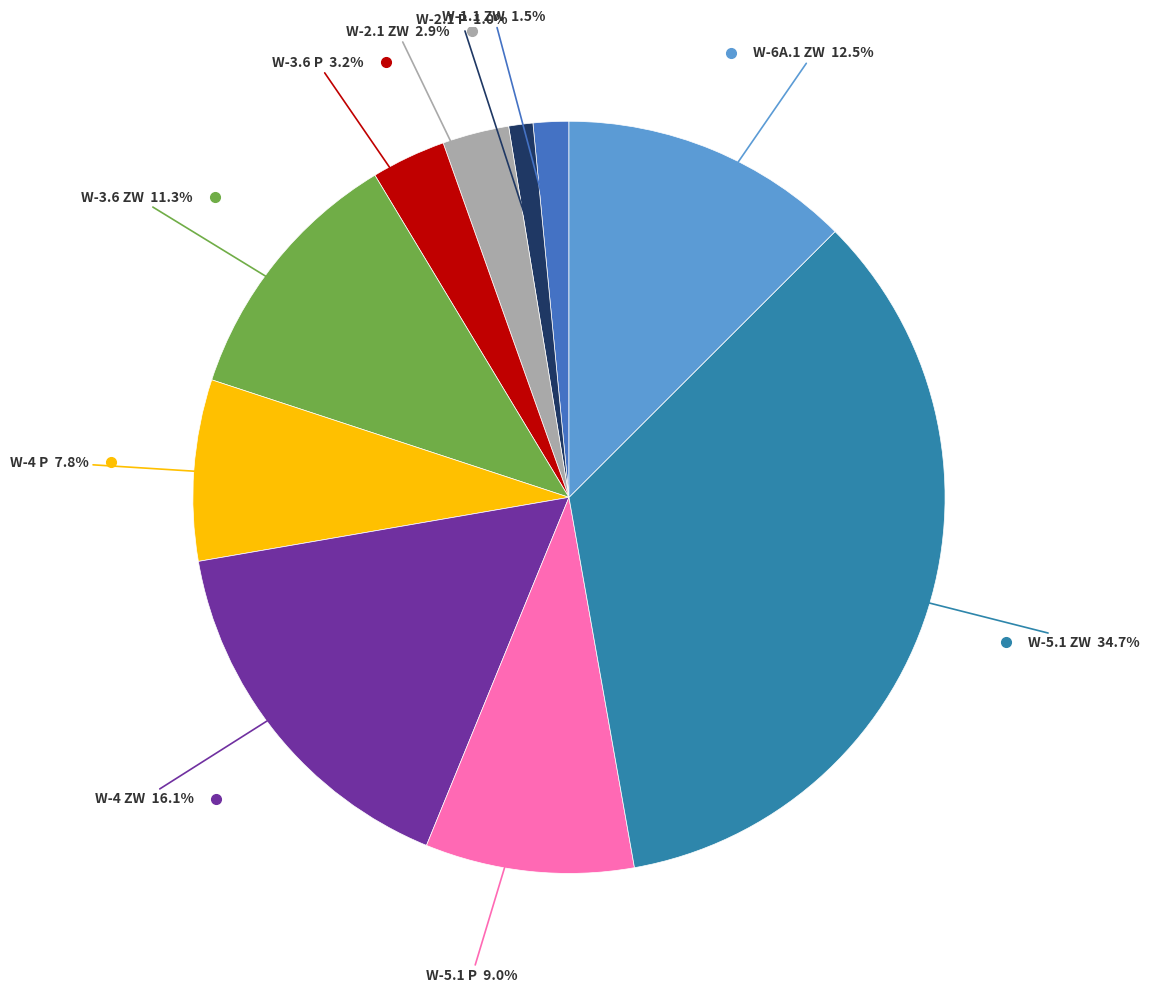

What percentage is the W-2.1 ZW slice, to the nearest percent?

3%